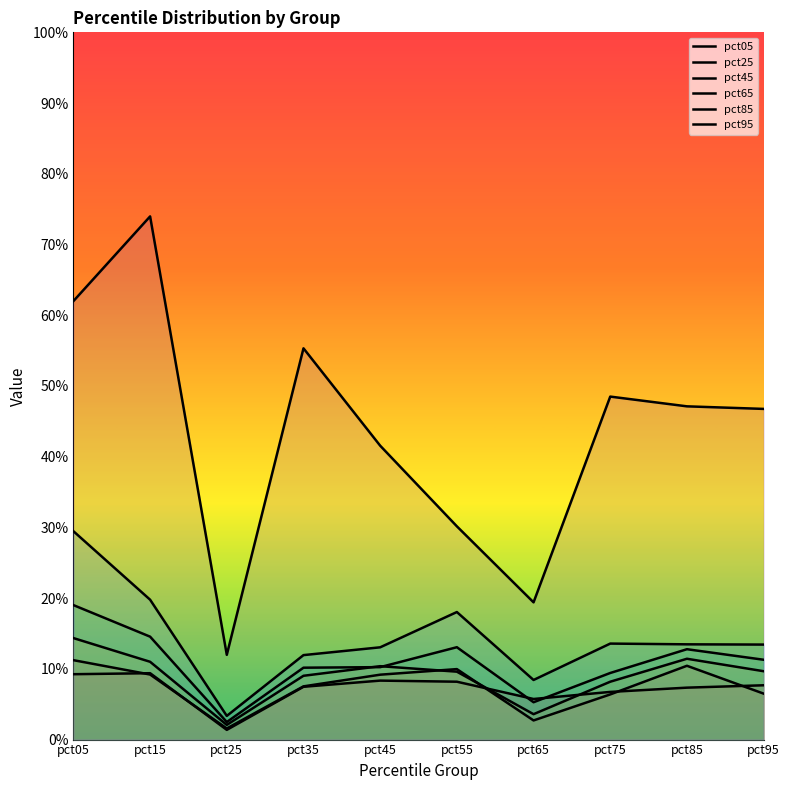

What is the difference between the maximum and minimum values in the pct65 series?

0.2